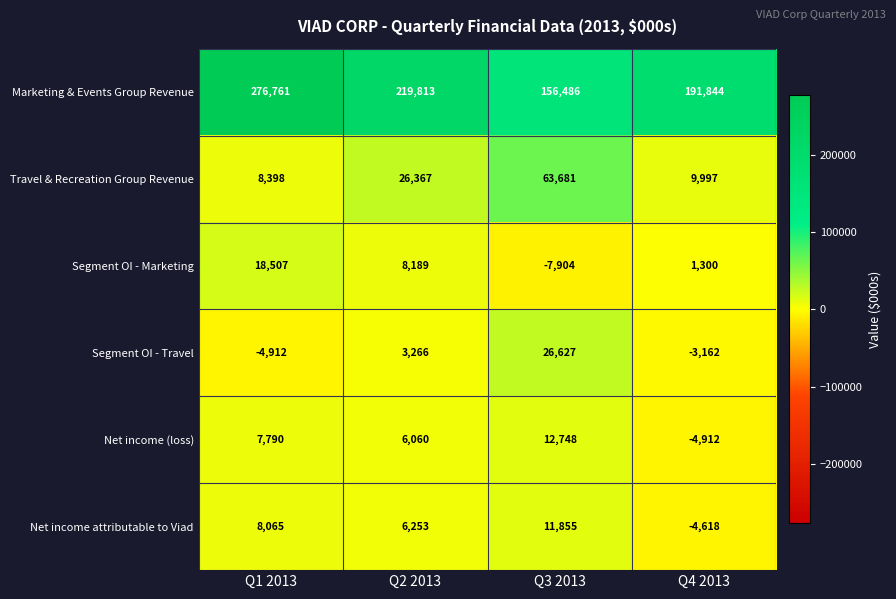

How many distinct data groups are displayed?

6